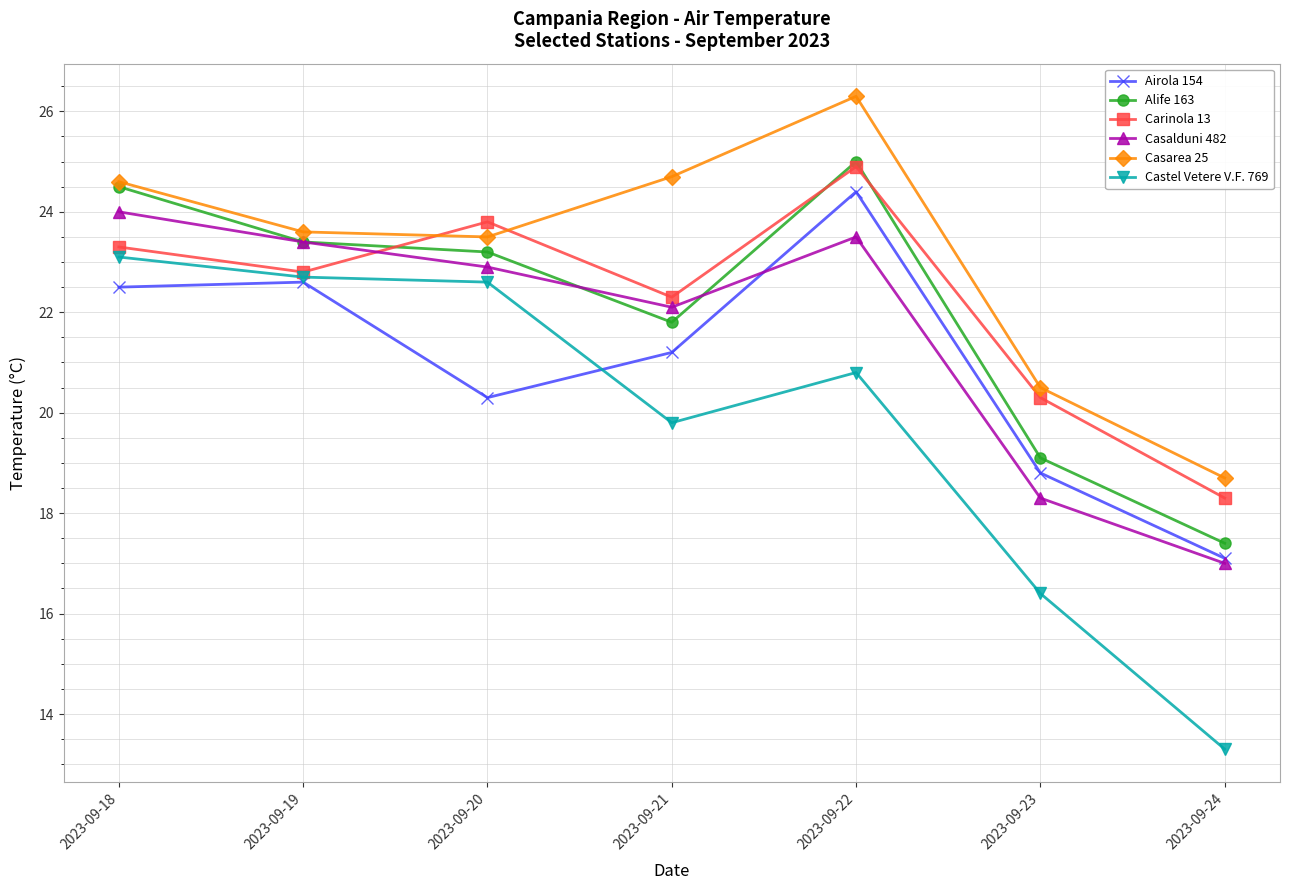

Count the number of data series in this chart.

6